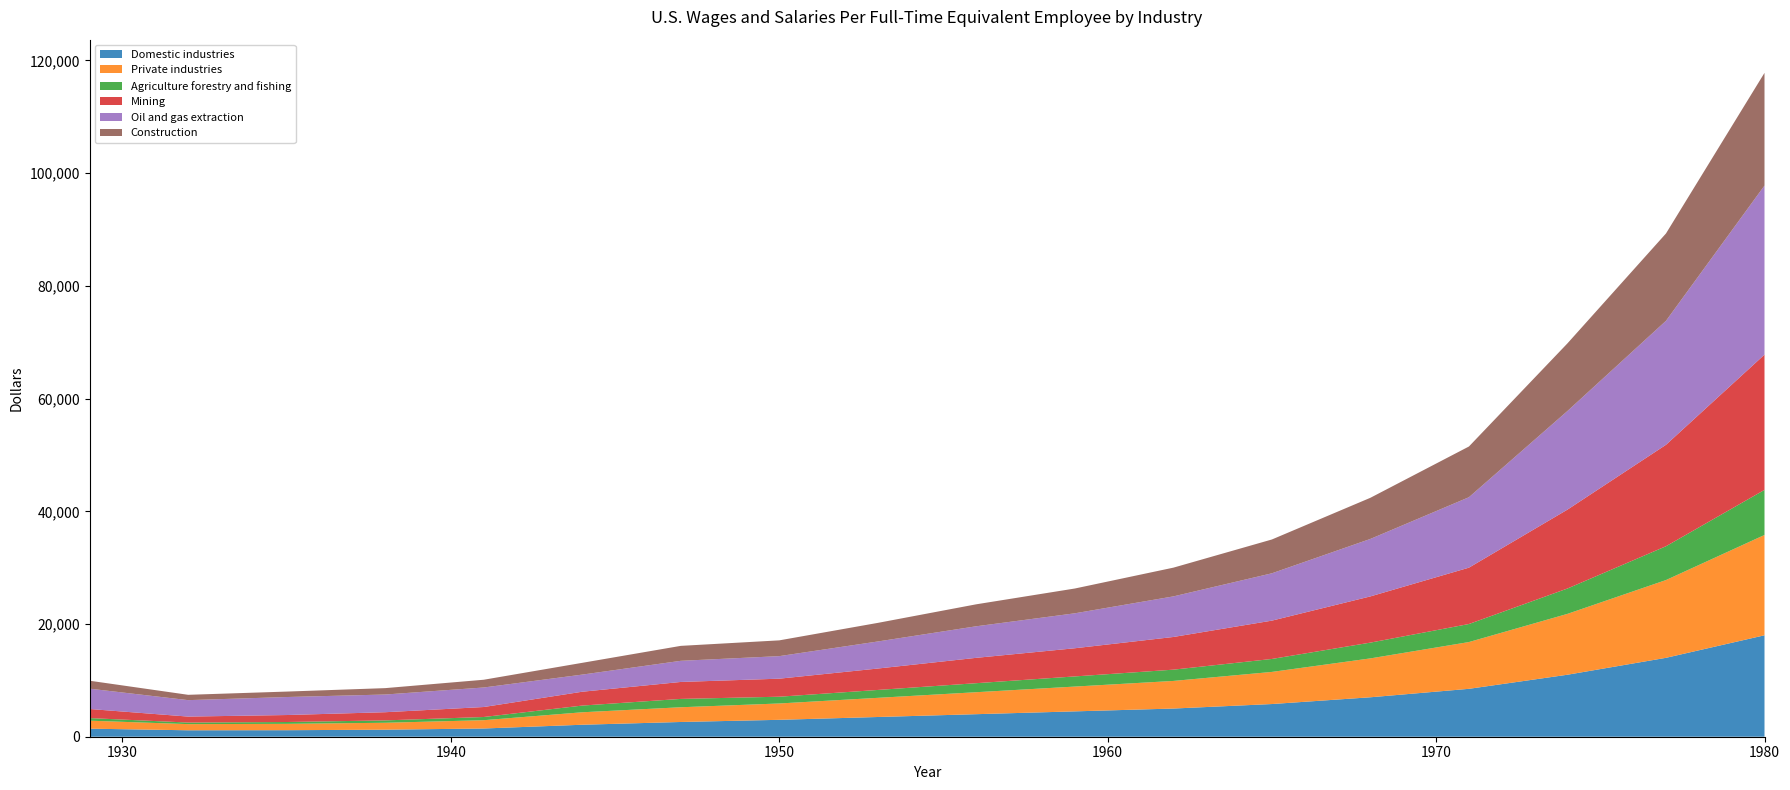

Reading left to right, extract all data points from this chart.

Domestic industries: 1929=1430	1932=1143	1935=1157	1938=1249	1941=1460	1944=2126	1947=2616	1950=3000	1953=3500	1956=4000	1959=4500	1962=5000	1965=5800	1968=7000	1971=8500	1974=11000	1977=14000	1980=18000
Private industries: 1929=1416	1932=1092	1935=1129	1938=1227	1941=1473	1944=2212	1947=2614	1950=2900	1953=3400	1956=3900	1959=4400	1962=4900	1965=5700	1968=6900	1971=8300	1974=10800	1977=13800	1980=17800
Agriculture forestry and fishing: 1929=460	1932=279	1935=324	1938=420	1941=567	1944=1189	1947=1479	1950=1200	1953=1400	1956=1600	1959=1800	1962=2000	1965=2300	1968=2800	1971=3200	1974=4500	1977=6000	1980=8000
Mining: 1929=1613	1932=1060	1935=1239	1938=1453	1941=1771	1944=2458	1947=3010	1950=3200	1953=3800	1956=4500	1959=5000	1962=5800	1965=6800	1968=8200	1971=10000	1974=14000	1977=18000	1980=24000
Oil and gas extraction: 1929=3608	1932=2918	1935=3194	1938=3140	1941=3465	1944=3038	1947=3750	1950=4000	1953=4800	1956=5600	1959=6200	1962=7200	1965=8400	1968=10200	1971=12500	1974=17500	1977=22000	1980=30000
Construction: 1929=1409	1932=945	1935=968	1938=1134	1941=1375	1944=2089	1947=2653	1950=2800	1953=3300	1956=3900	1959=4400	1962=5100	1965=6000	1968=7300	1971=9000	1974=12000	1977=15500	1980=20000